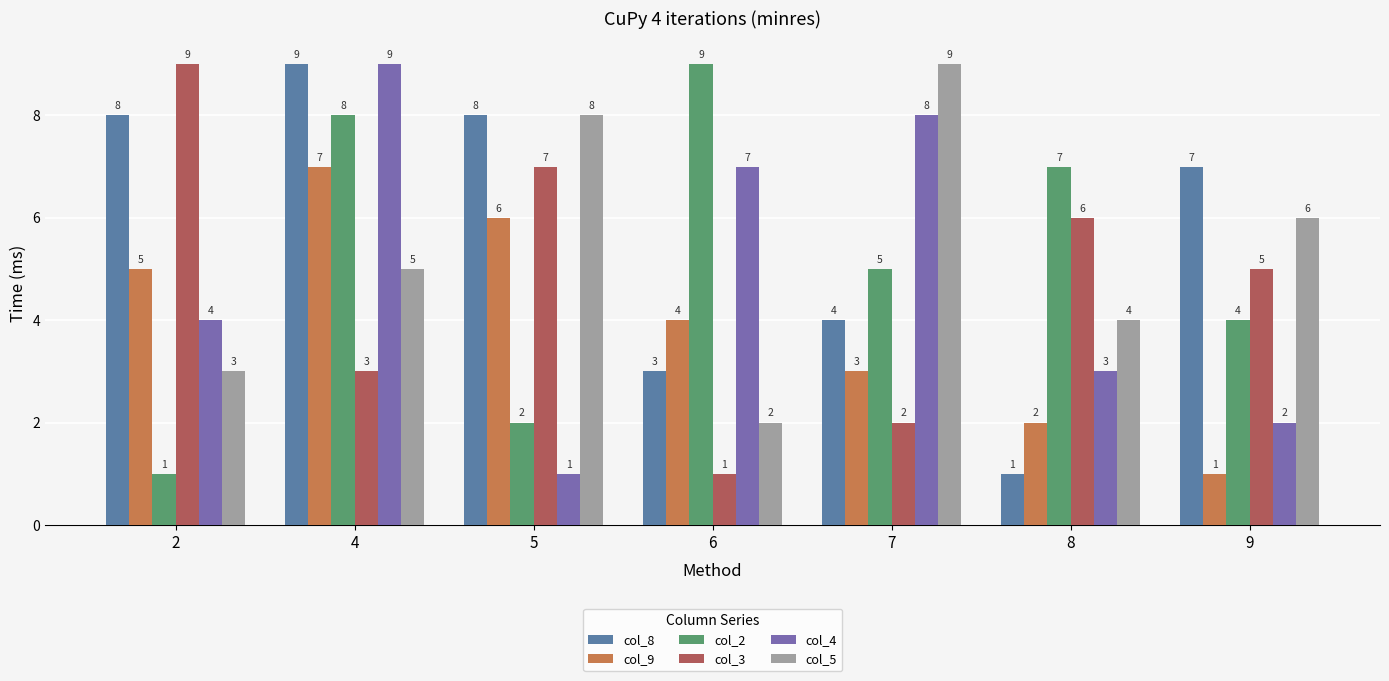

How many values in the col_9 series are below 4?

3